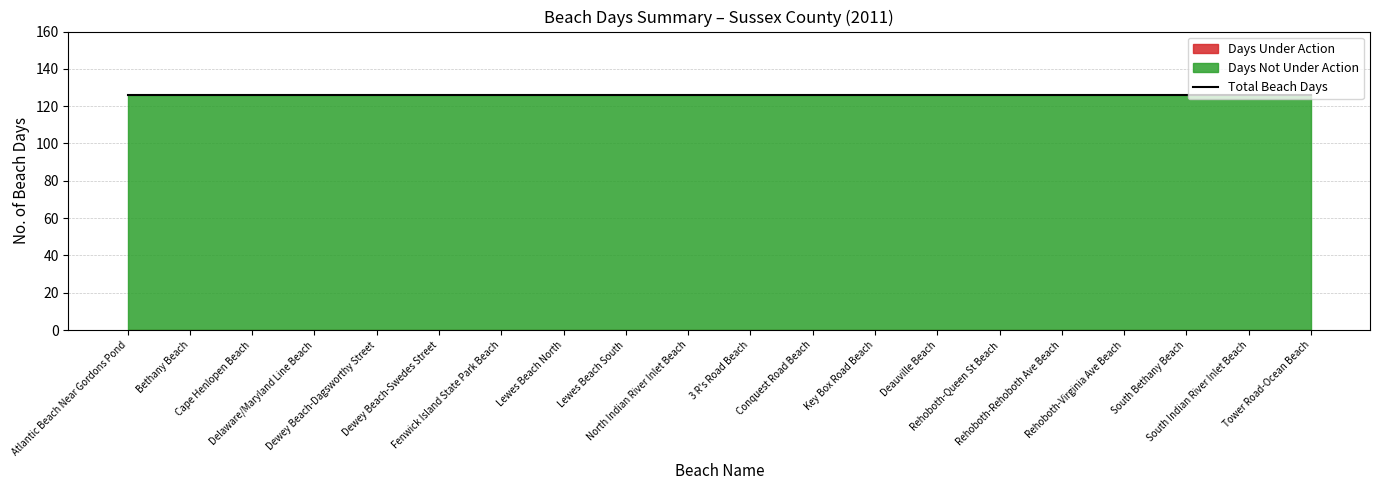

What is the spread (max minus min) of values at Delaware/Maryland Line Beach?

126